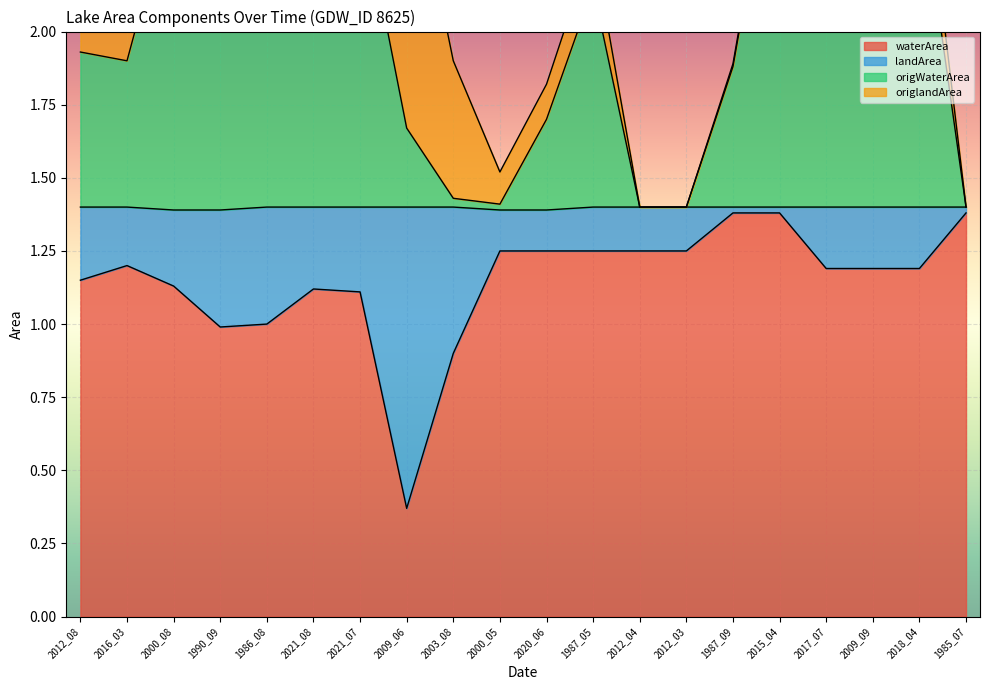

True or false: origWaterArea has a value of 1.4 at 2012_04.

True